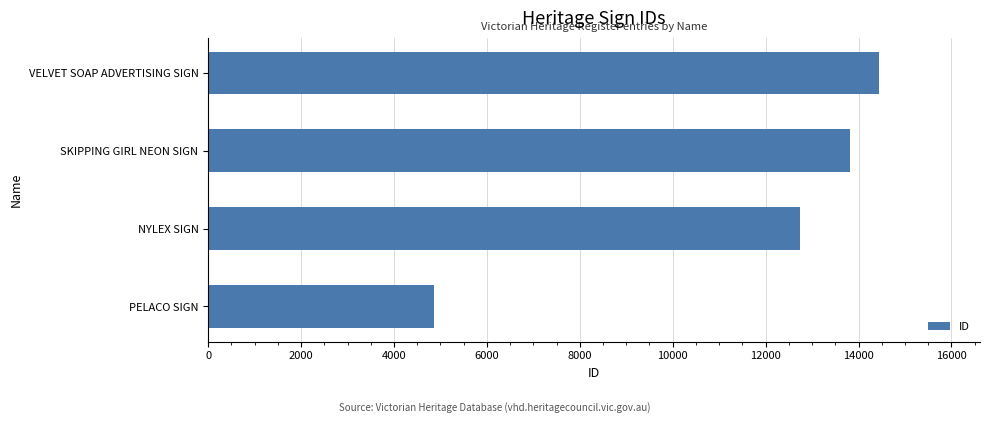

Which category has the highest value across all series?

VELVET SOAP ADVERTISING SIGN